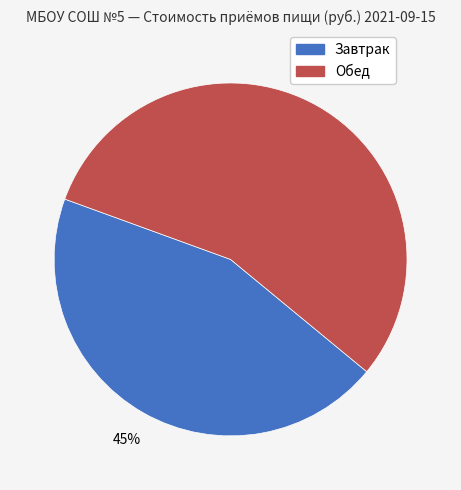

To the nearest percent, what is the average slice percentage?

50%